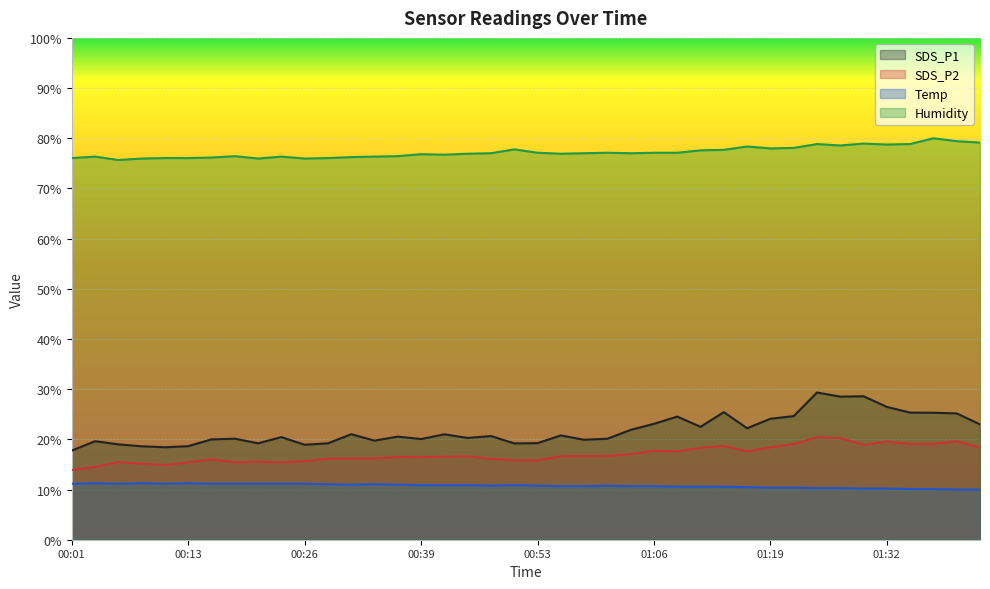

What is the label of the 4th point from the right?

01:34